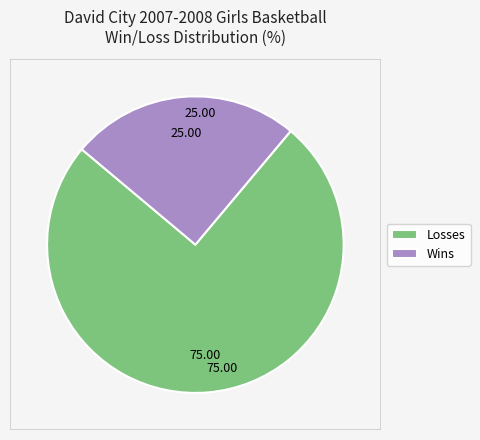

Is it true that Losses is 75% of the pie?

True